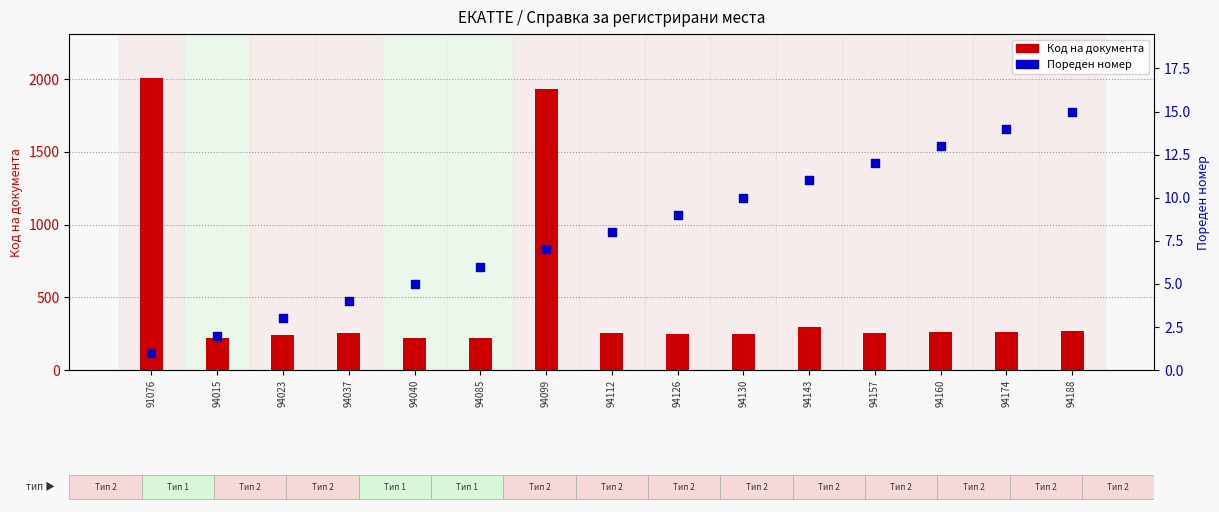

Which series has the largest Y range (max minus min)?

Код на документа